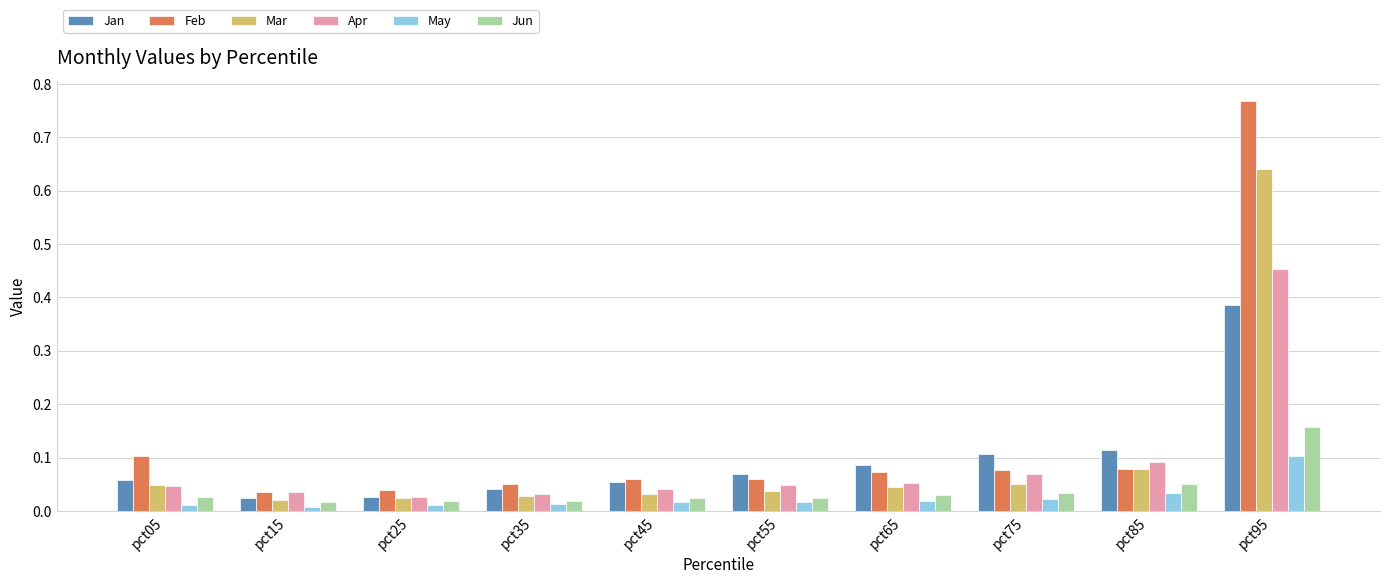

Does the chart contain stacked bars?

No